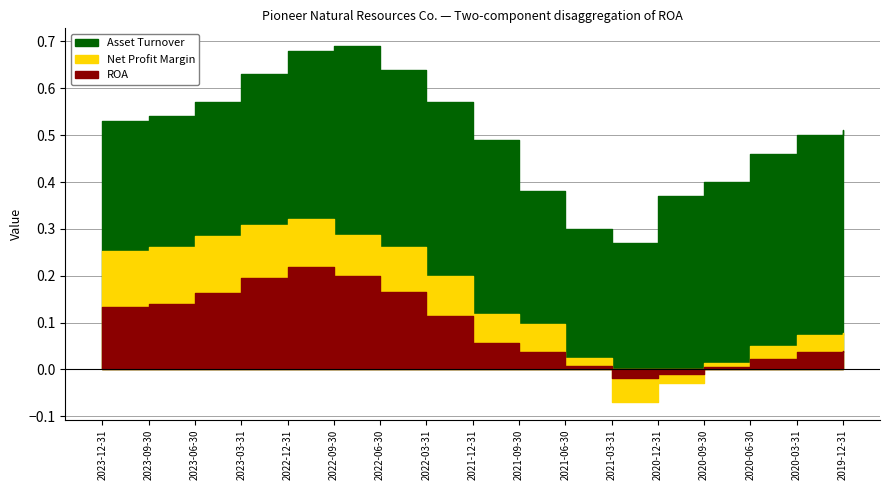

Is it true that Net Profit Margin equals 0.0 at 2021-06-30?

True